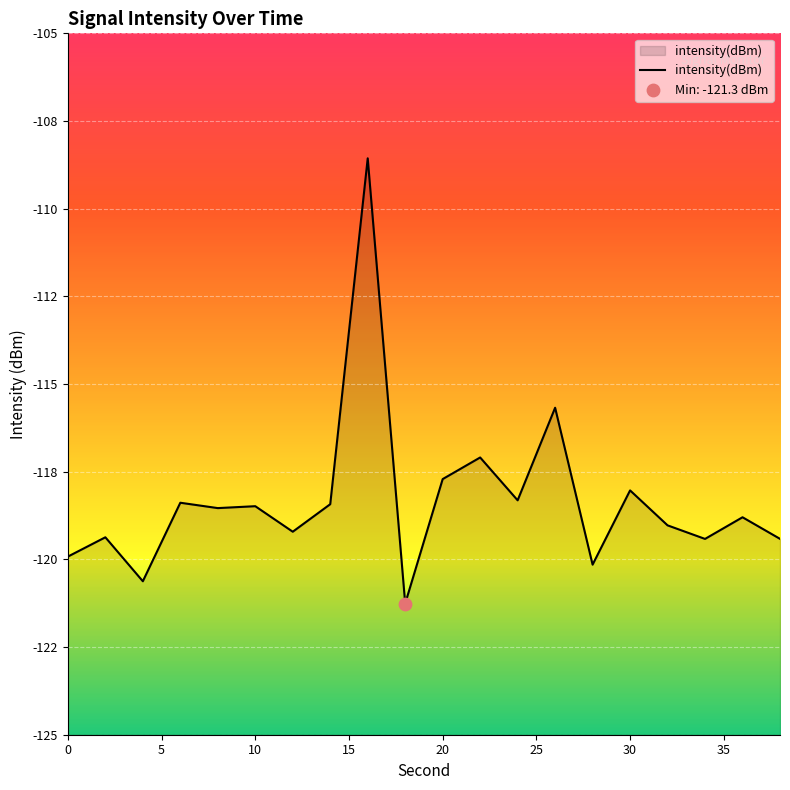

Which has a higher value, 32 or 12?

32